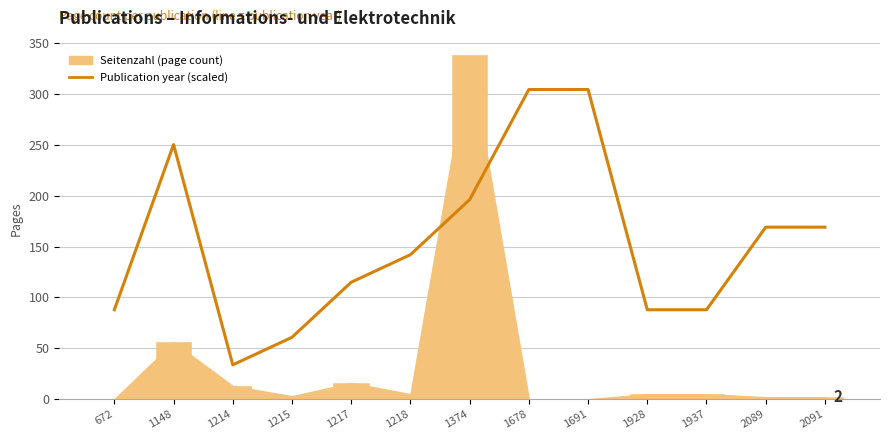

What is the minimum value shown in the chart?

33.8